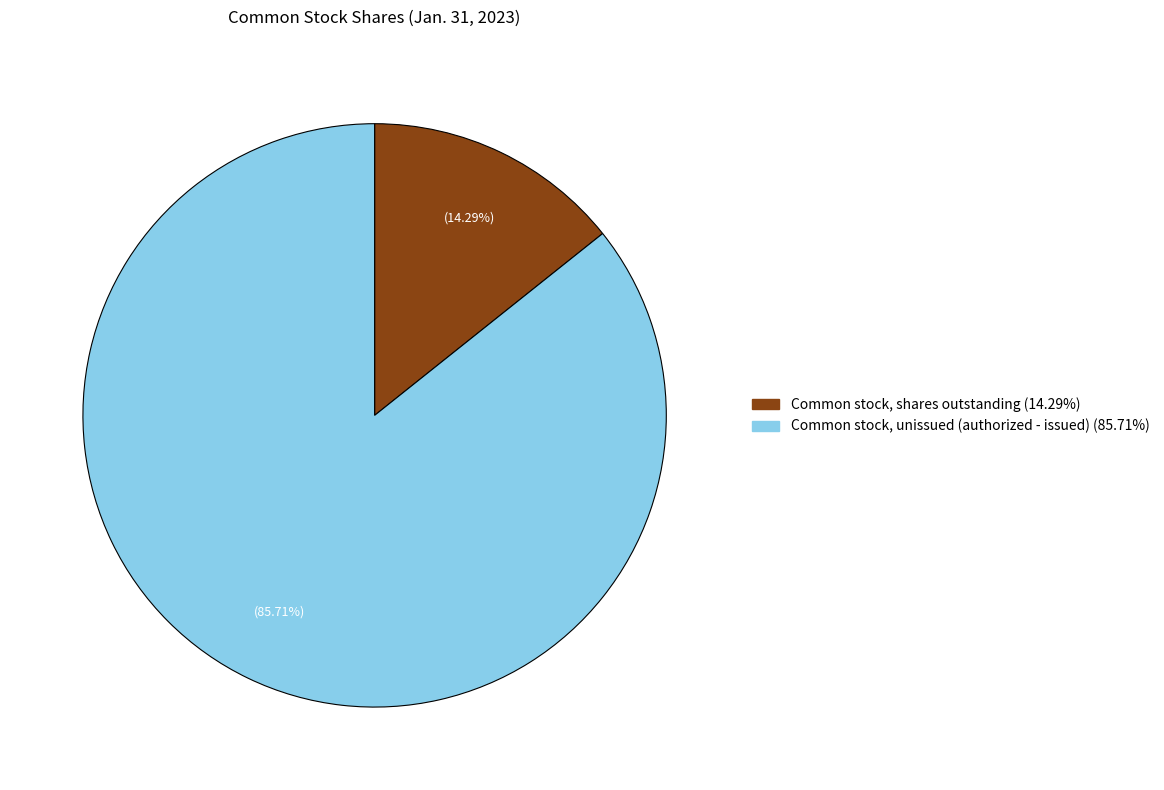

Does any single category account for the majority?

Yes